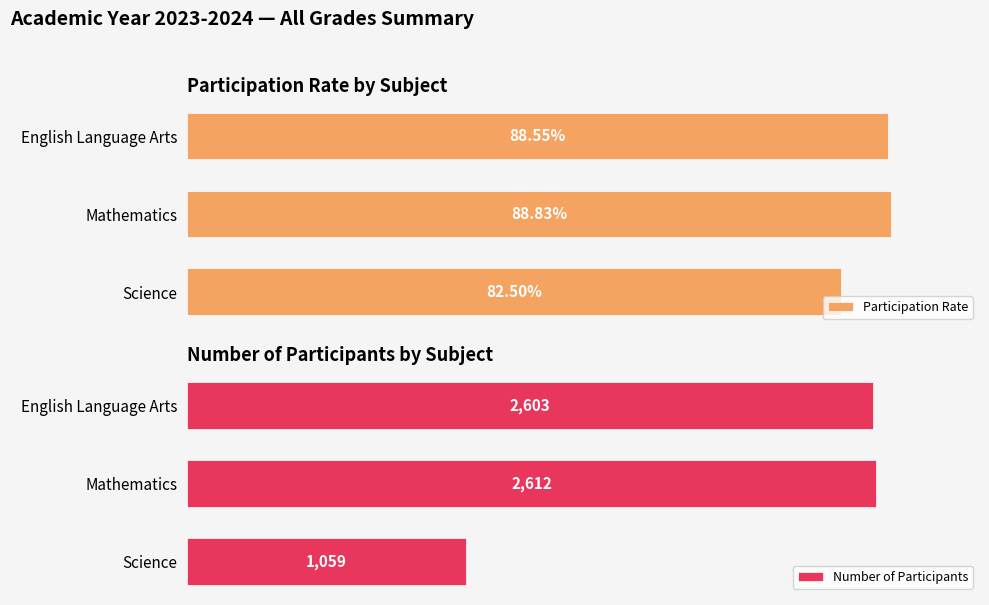

At which label is Number of Participants closest to 1835?

English Language Arts